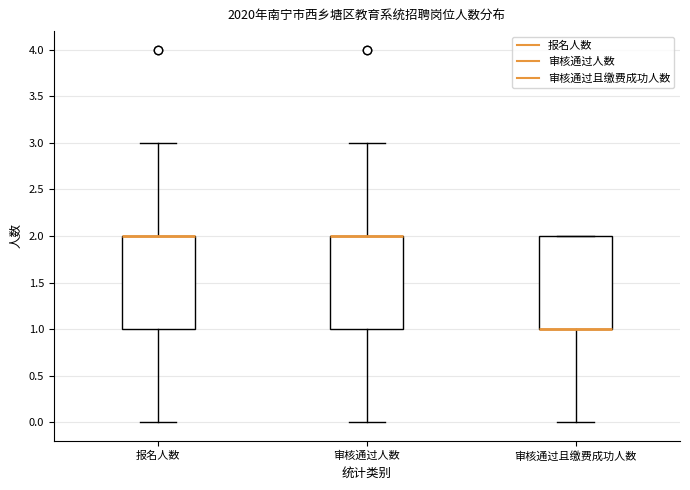

Where does the lower whisker of the box for 审核通过人数 end on the y-axis? The values are not printed on the chart, so give them approximately, as read against the axis.

0